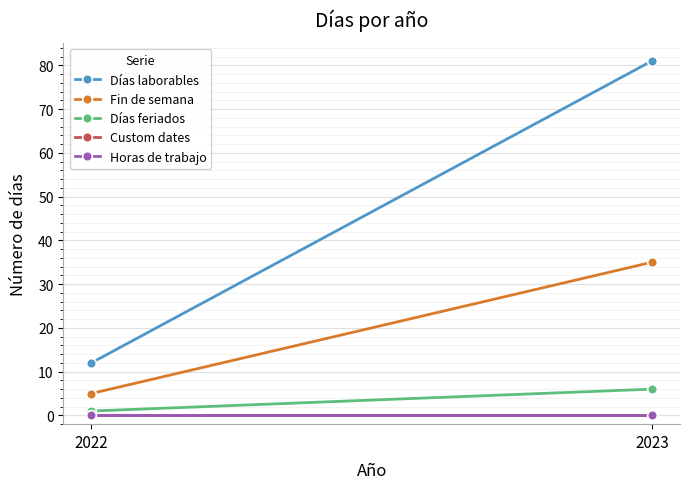

Which category has the lowest value in the Horas de trabajo series?

2022